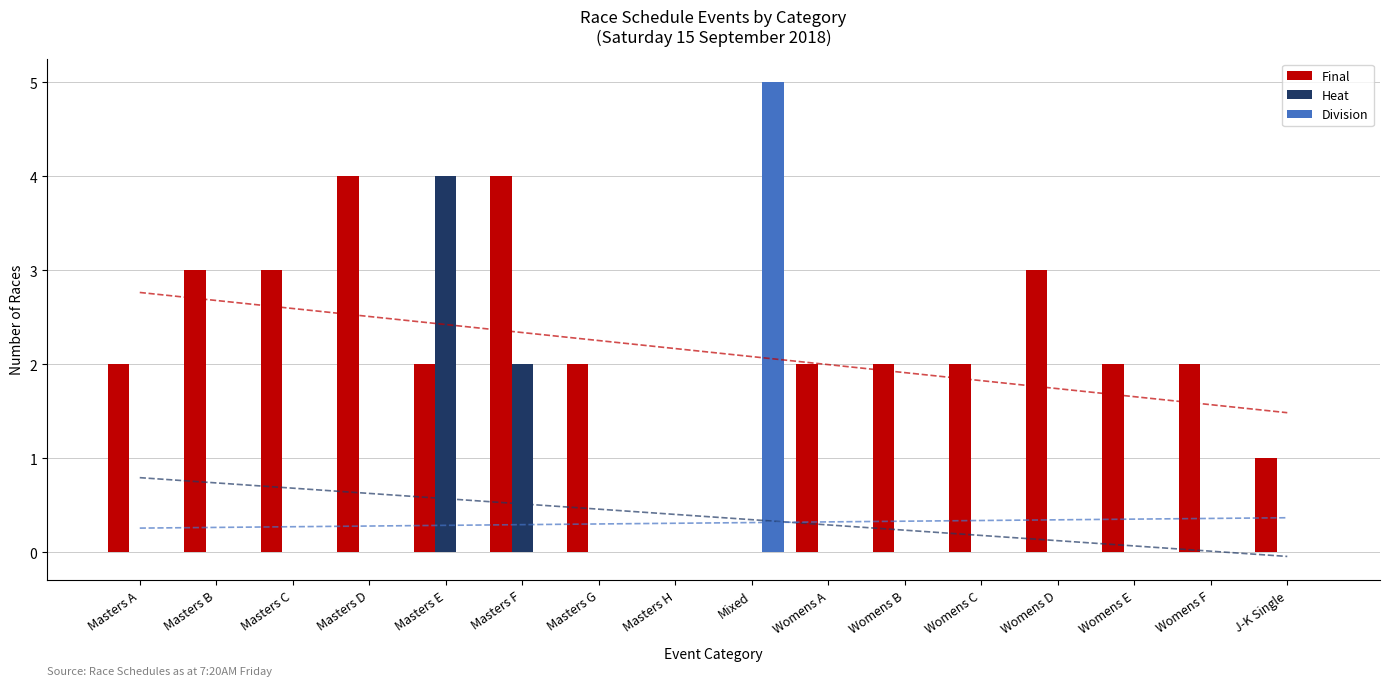

What is the sum of all Final values?

34